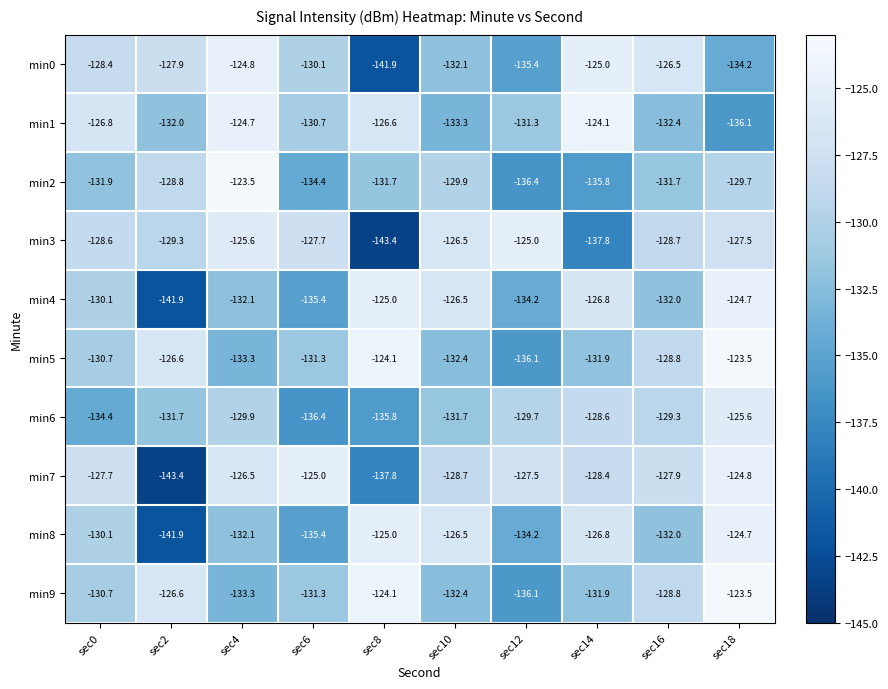

What is the spread (max minus min) of values at sec12?

11.4